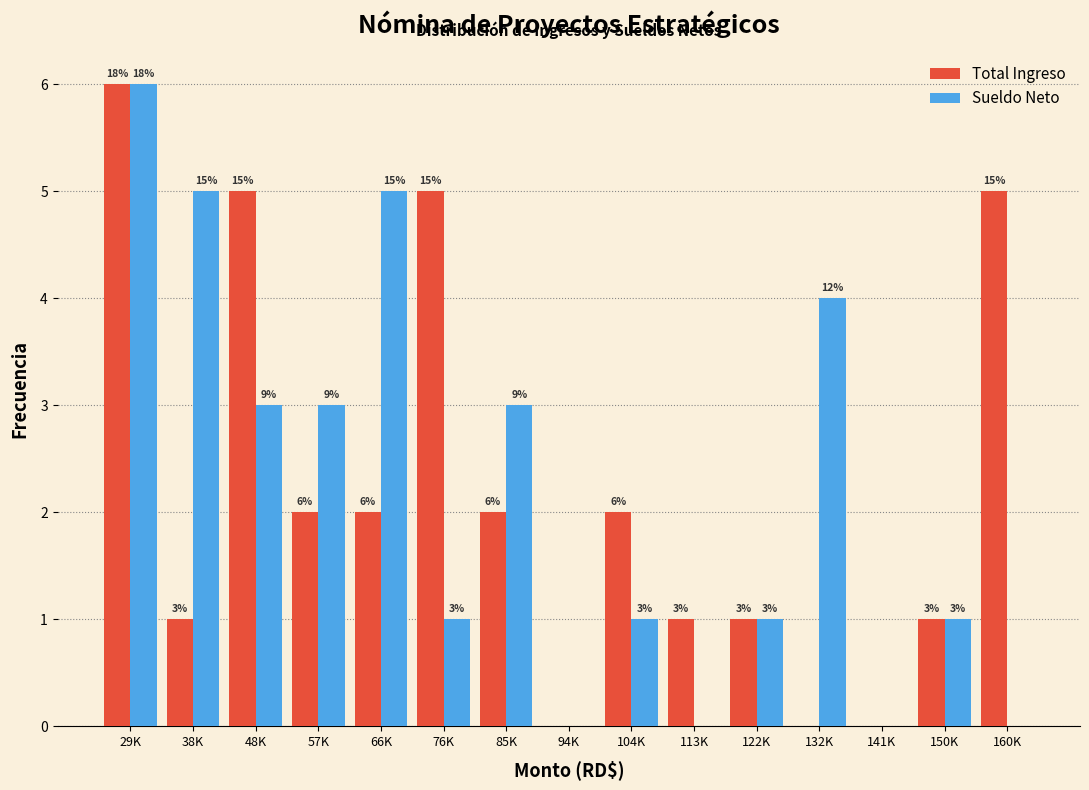

Reading left to right, what are all the values shown in this chart?

Total Ingreso: 29K=6	38K=1	48K=5	57K=2	66K=2	76K=5	85K=2	94K=0	104K=2	113K=1	122K=1	132K=0	141K=0	150K=1	160K=5
Sueldo Neto: 29K=6	38K=5	48K=3	57K=3	66K=5	76K=1	85K=3	94K=0	104K=1	113K=0	122K=1	132K=4	141K=0	150K=1	160K=0